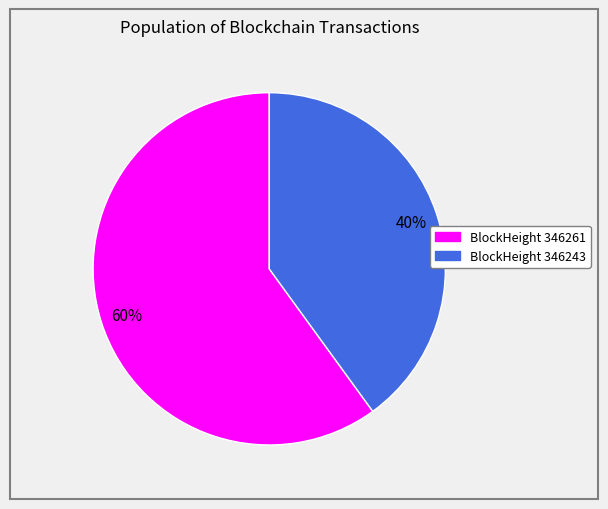

Does any single category account for the majority?

Yes